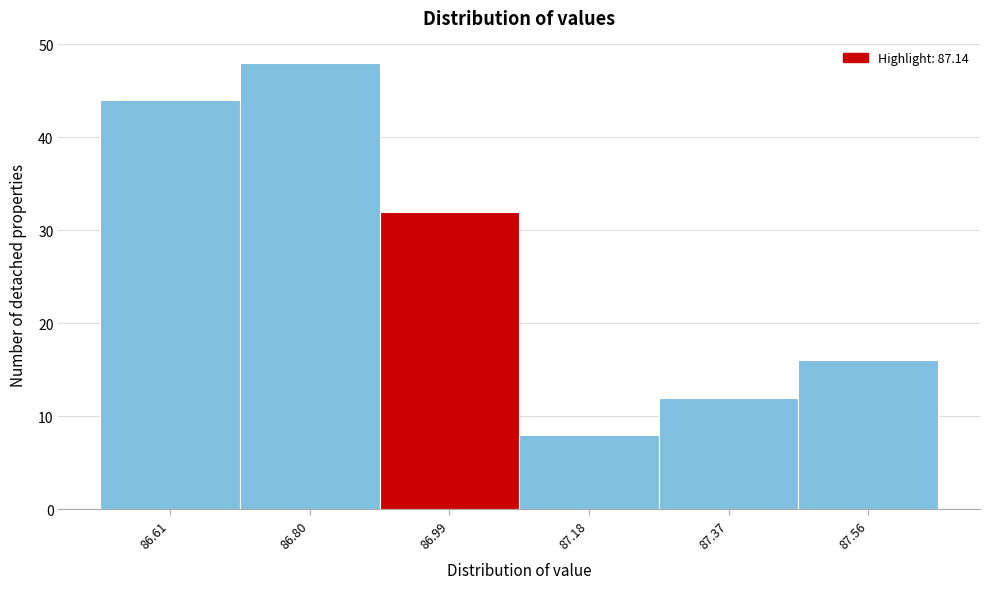

Reading left to right, list all the values displayed in this chart.

44	48	32	8	12	16